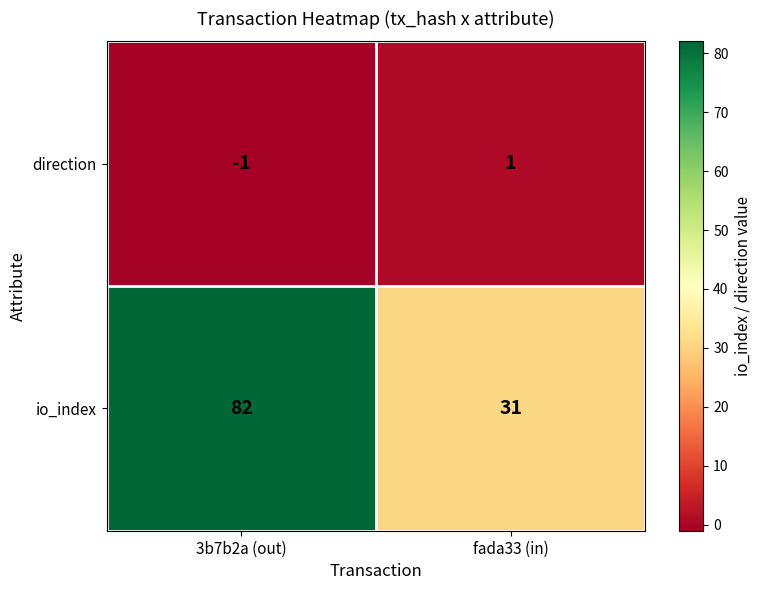

What is the minimum value shown in the chart?

-1